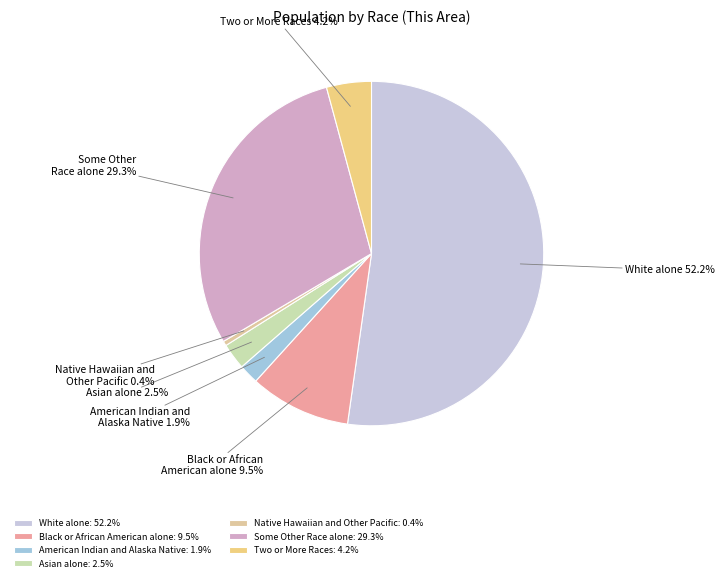

Which slice is the largest?

White alone